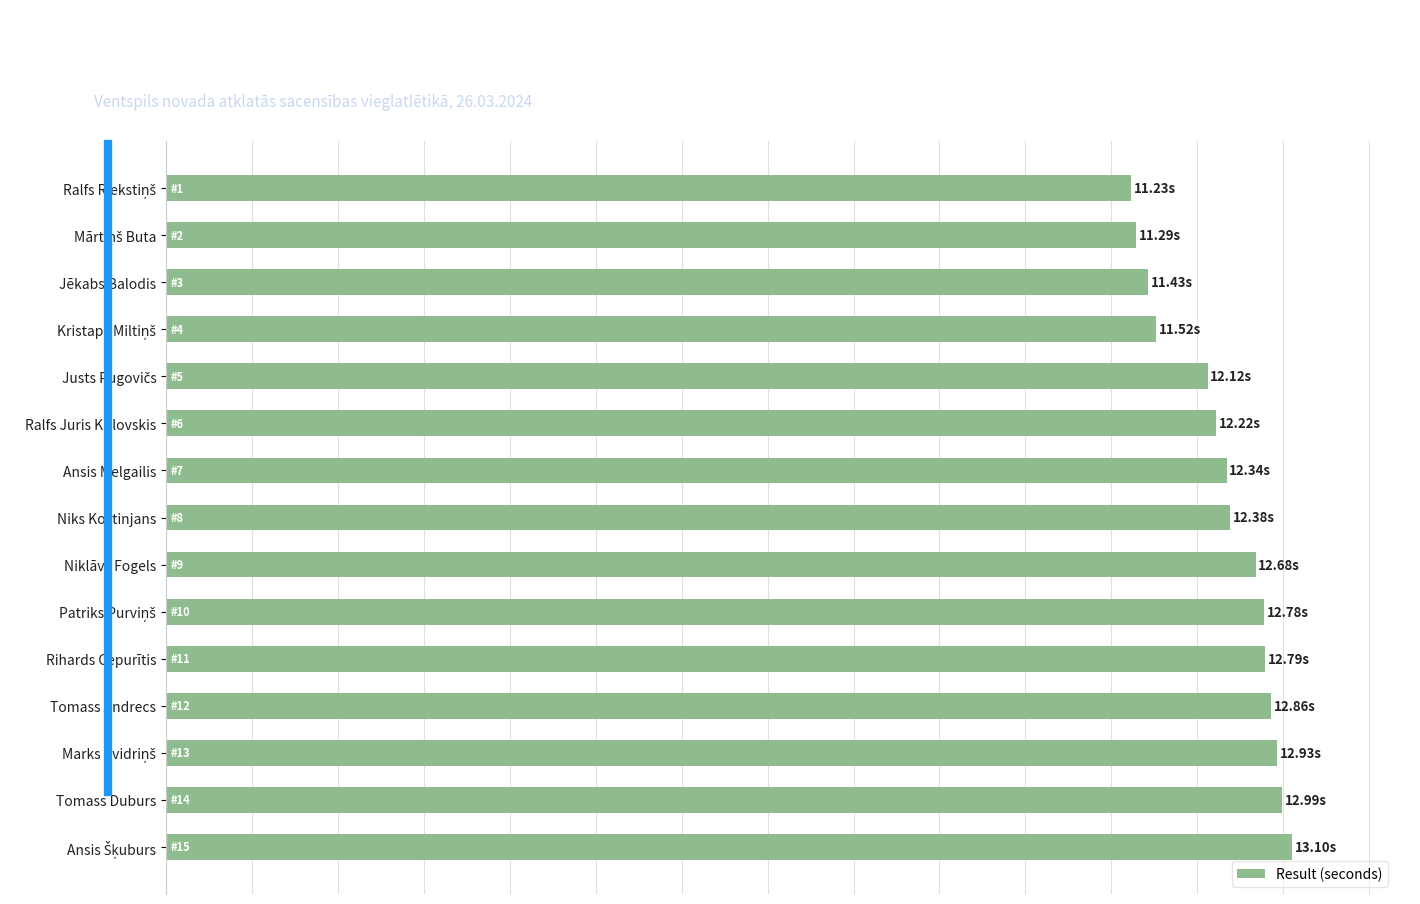

Are the bars horizontal?

Yes